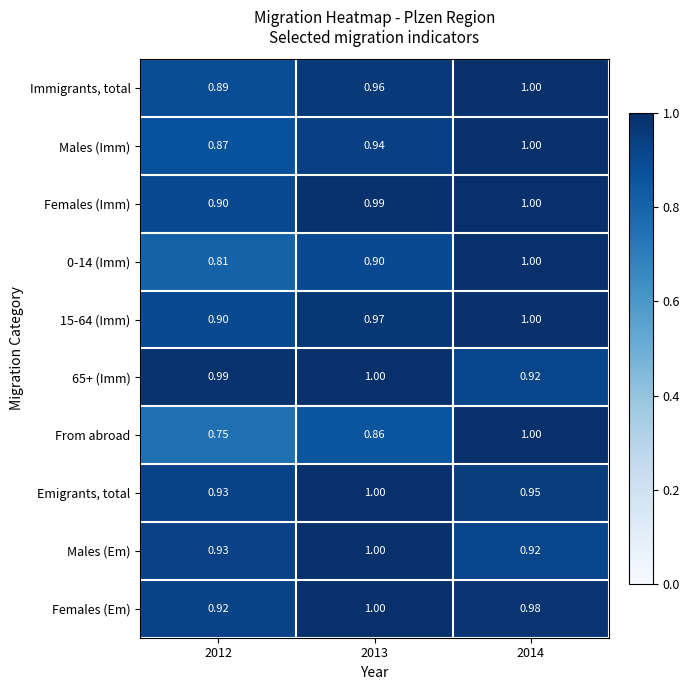

Which series changed the most between 2013 and 2014?

From abroad